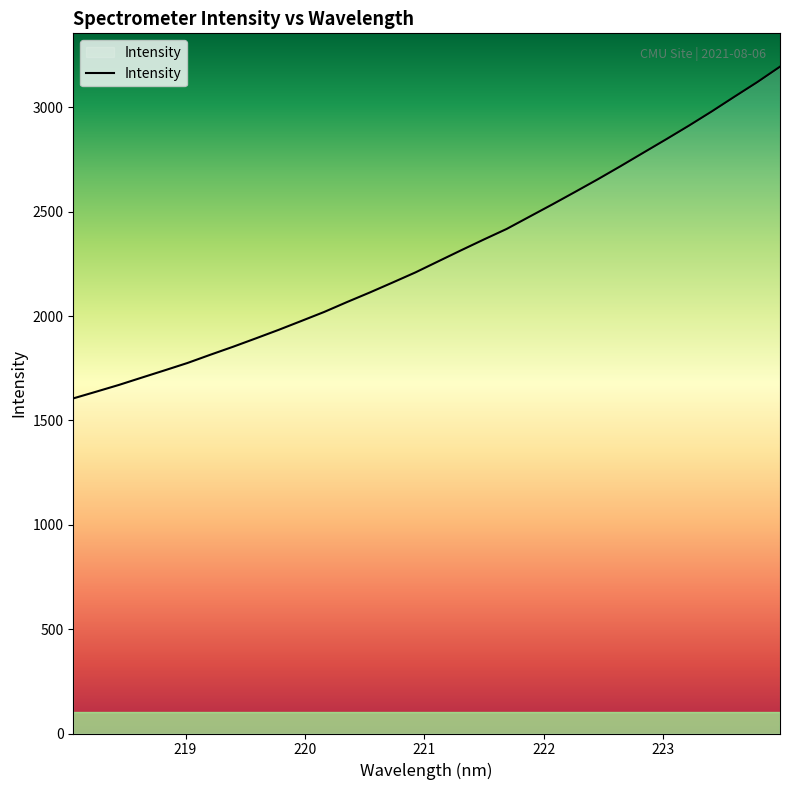

What is the minimum value shown in the chart?

1605.5